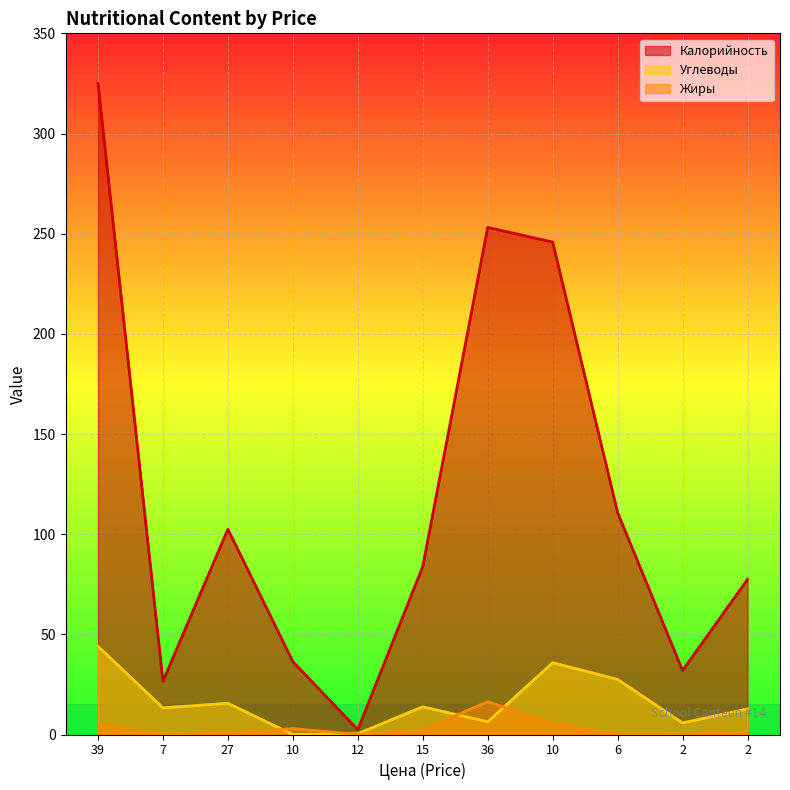

In Калорийность, how many points are higher than both neighbors (excluding endpoints)?

2